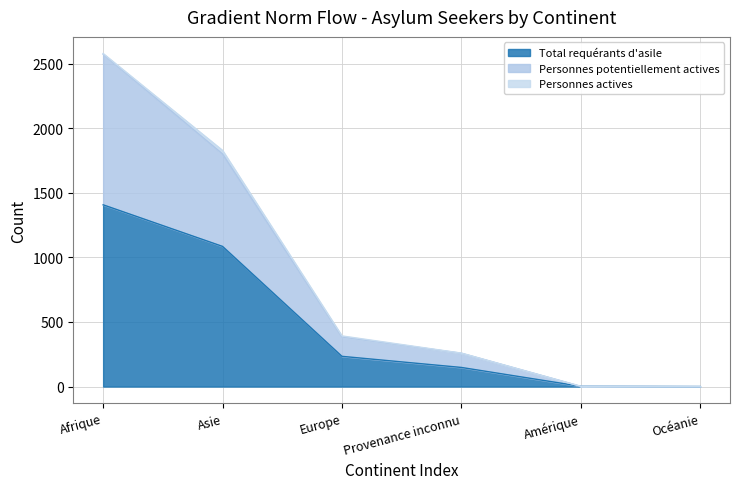

What is the highest value of the Total requérants d'asile series?

1407